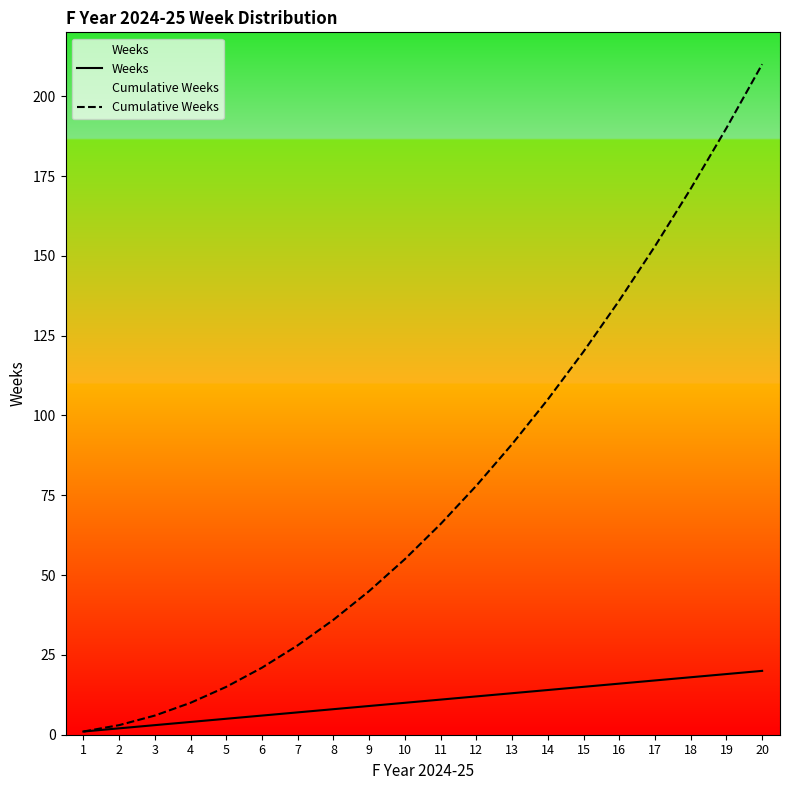

True or false: Cumulative Weeks and Weeks intersect in this chart.

False